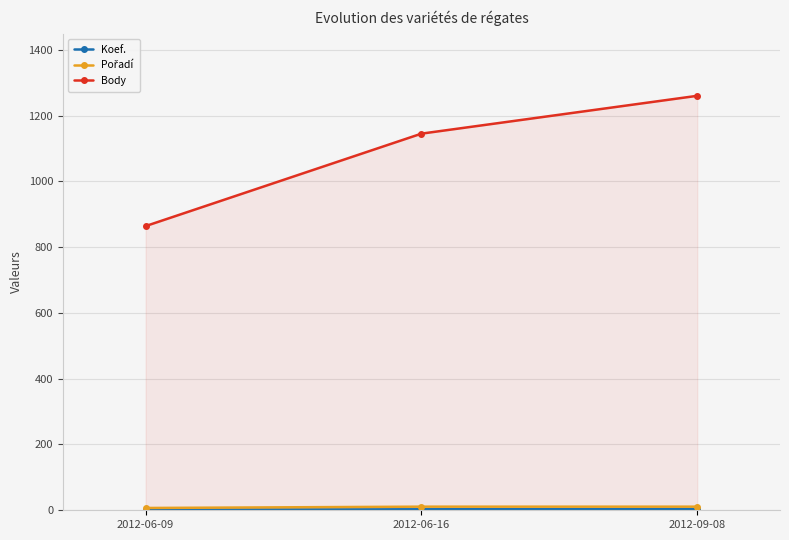

The Pořadí series shows 18 at 2012-06-16. True or false?

False